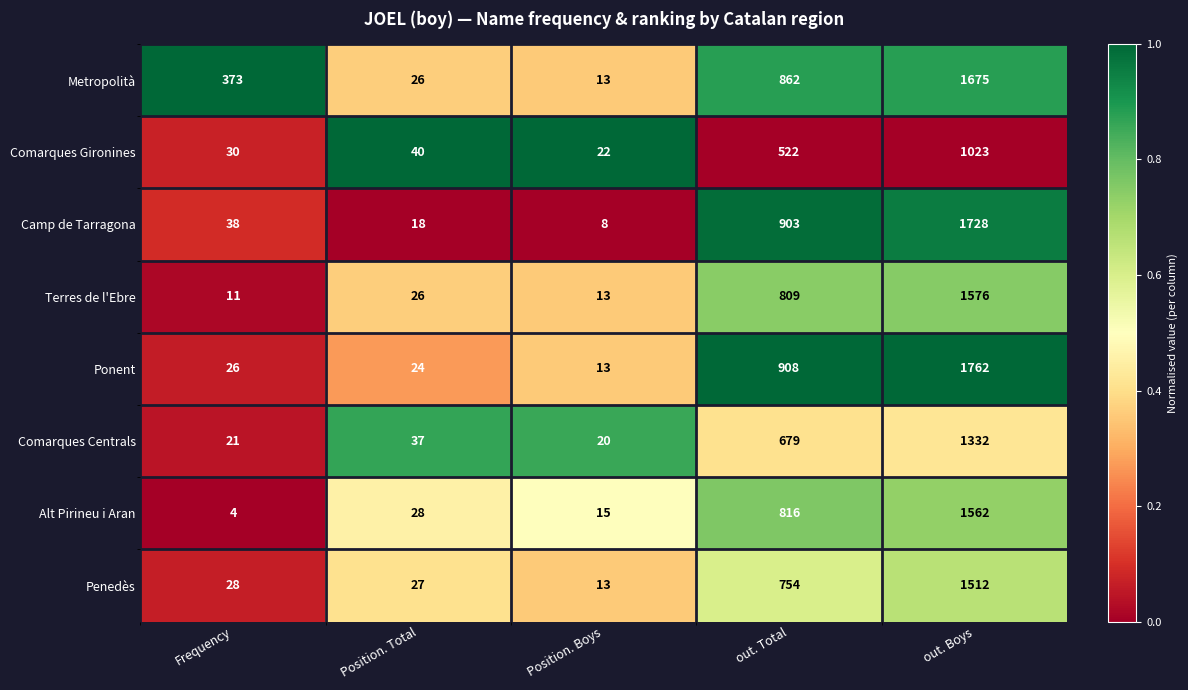

At which category is the sum across all series the highest?

out. Boys